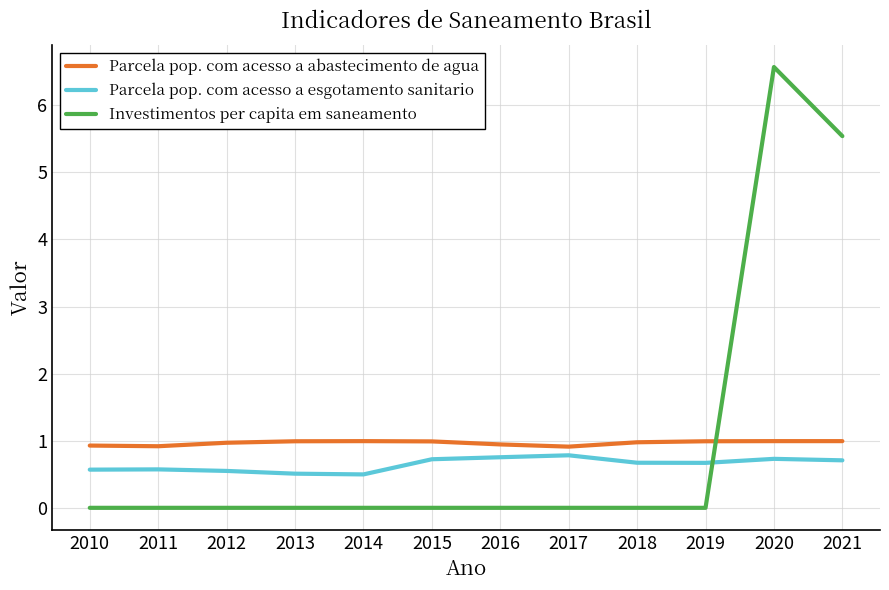

What are all the series names shown in the legend?

Parcela pop. com acesso a abastecimento de agua, Parcela pop. com acesso a esgotamento sanitario, Investimentos per capita em saneamento